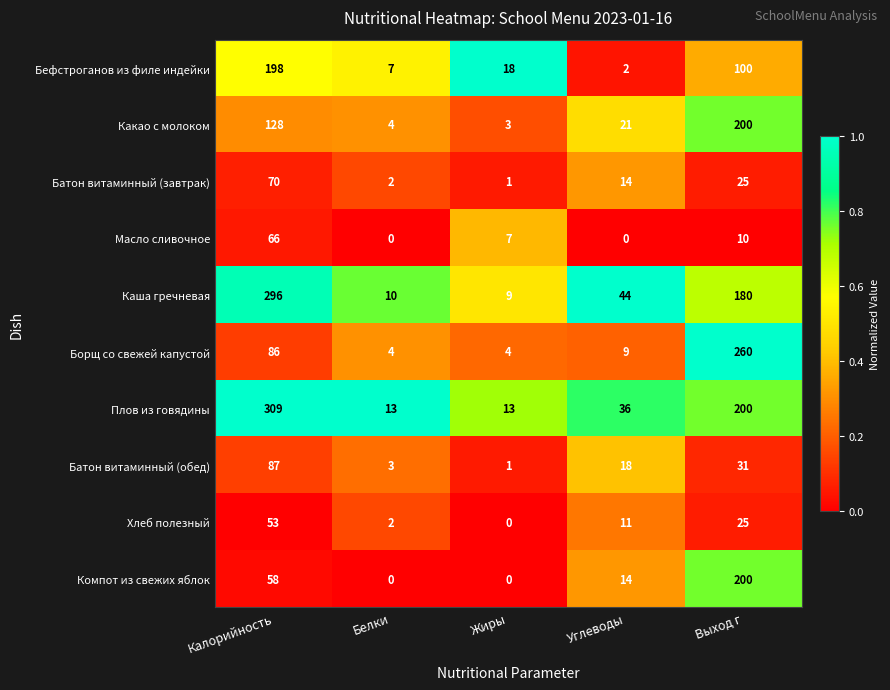

How many data points does each series have?

5